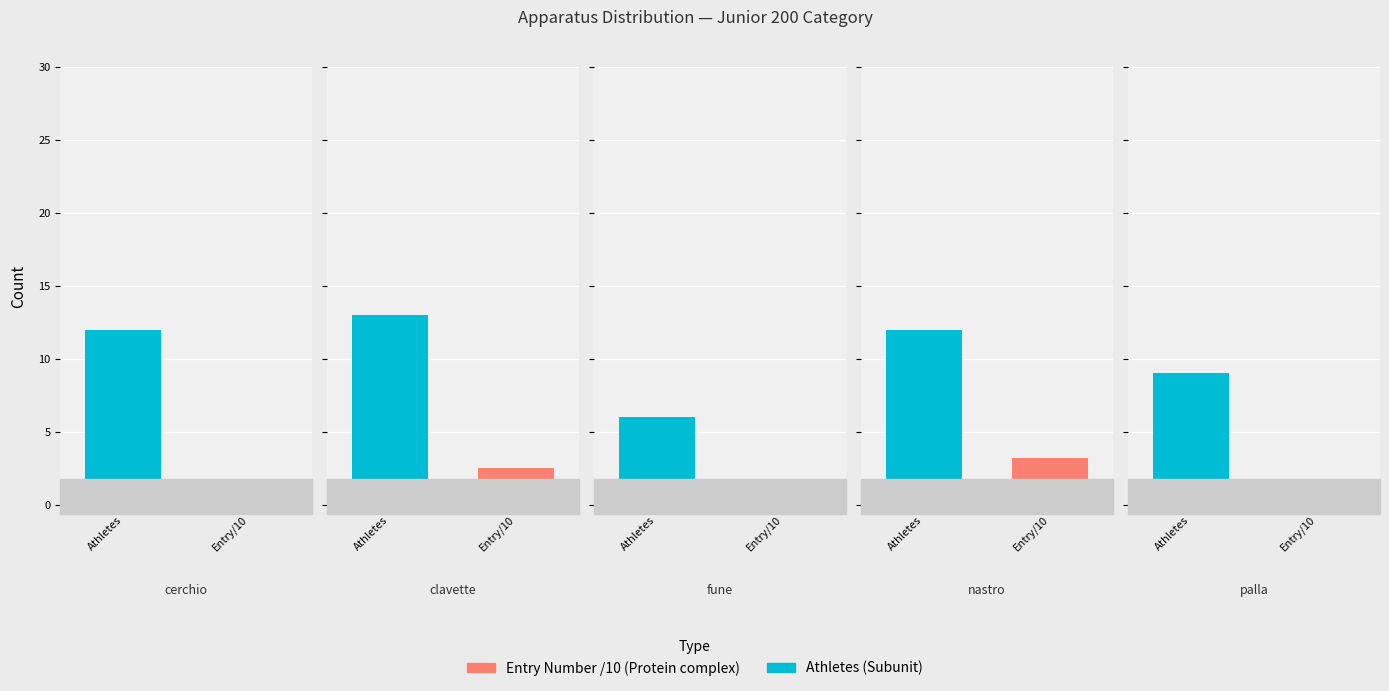

The Participant slots series shows 36 at nastro. True or false?

False